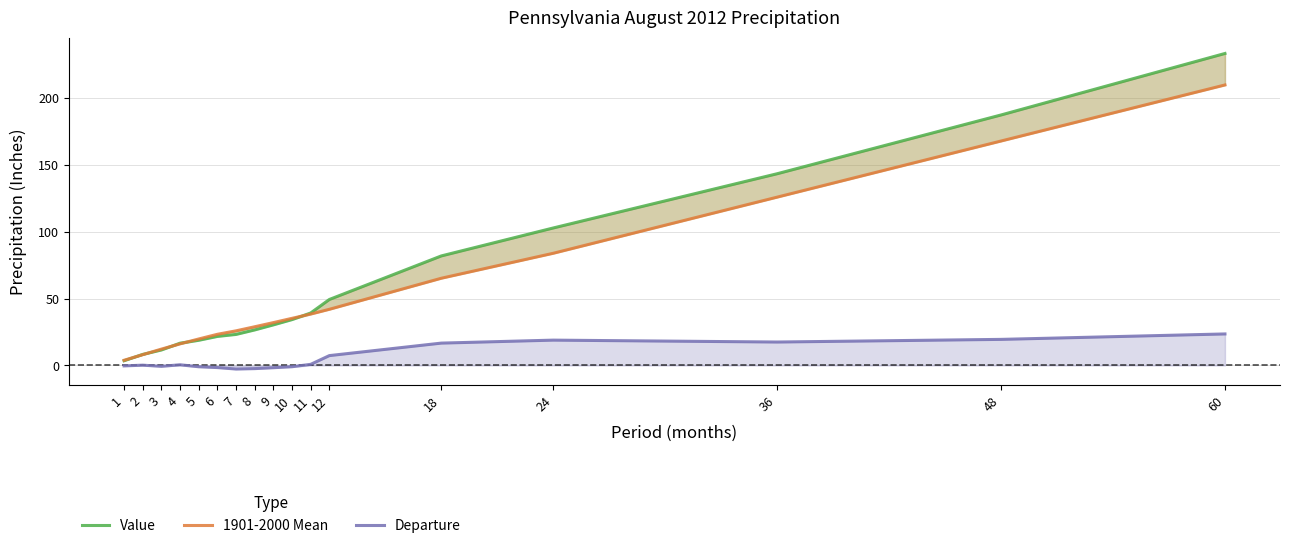

What is the minimum value for Departure?

-2.7